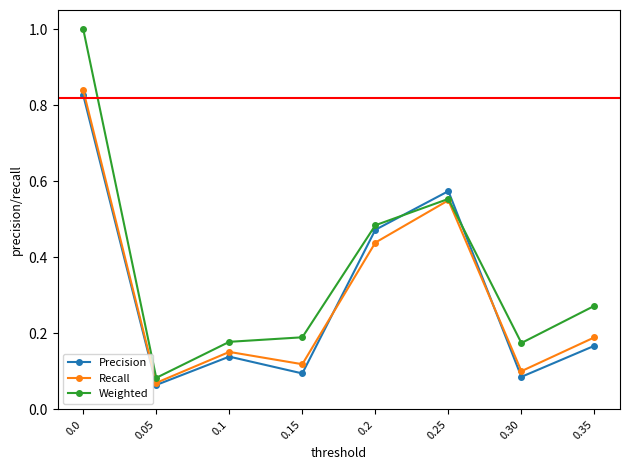

Between 0.1 and 0.25, which series saw the biggest shift?

Precision